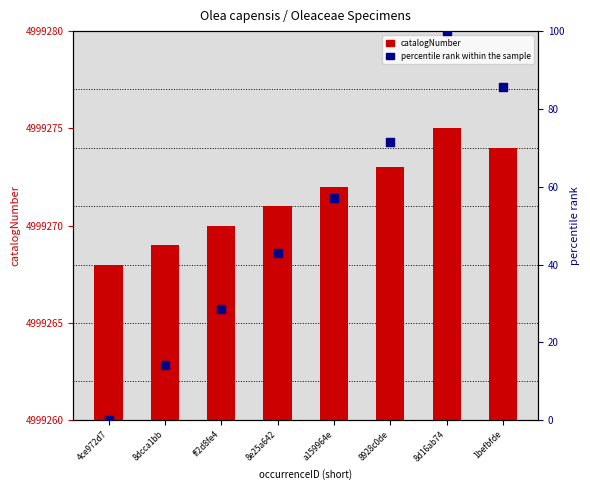

Which series contains the lowest Y value?

percentile rank within the sample